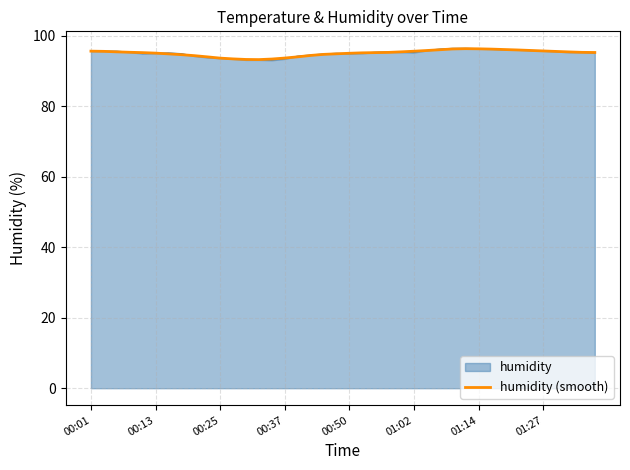

What is the lowest value of the humidity (smooth) series?

93.3